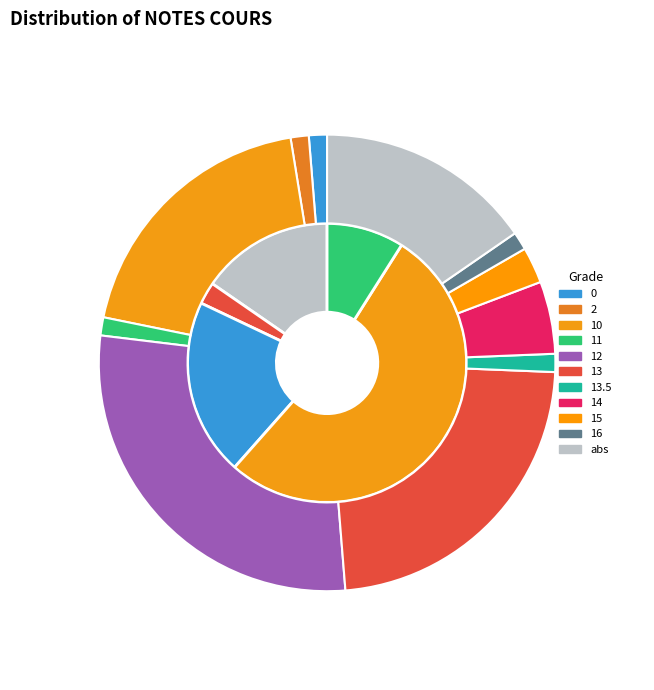

Between 15 and 14, which is larger?

14